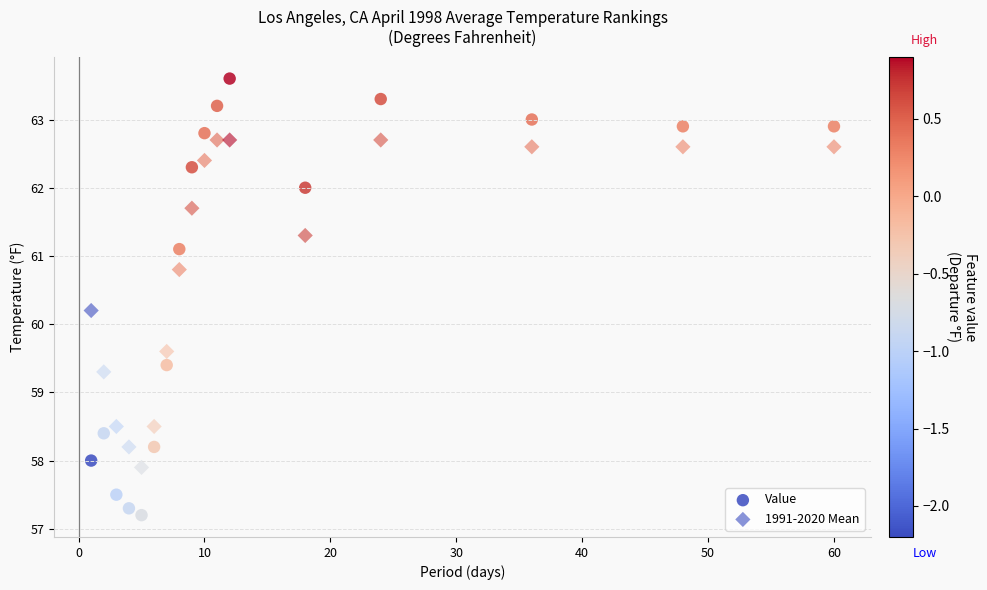

Count the number of points in this scatter plot.

34